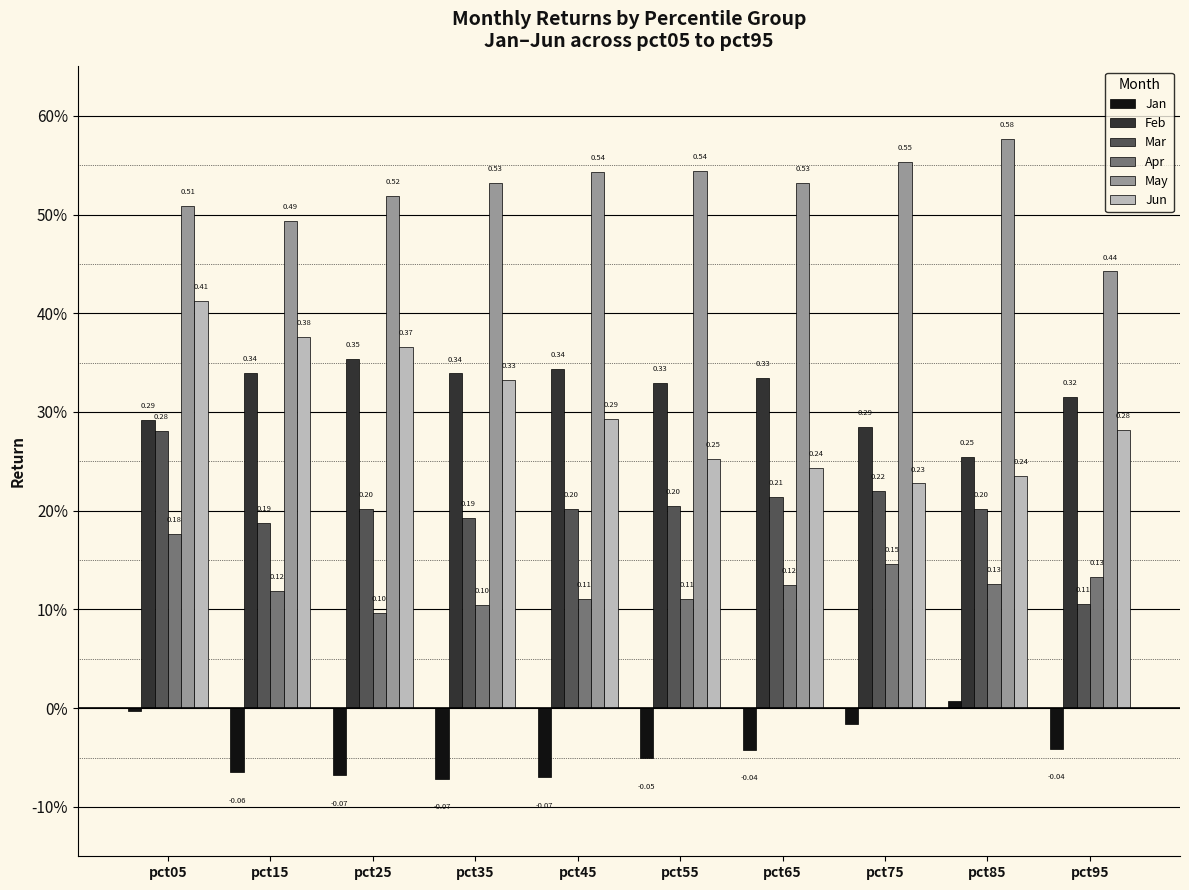

At which category is the sum across all series the highest?

pct05